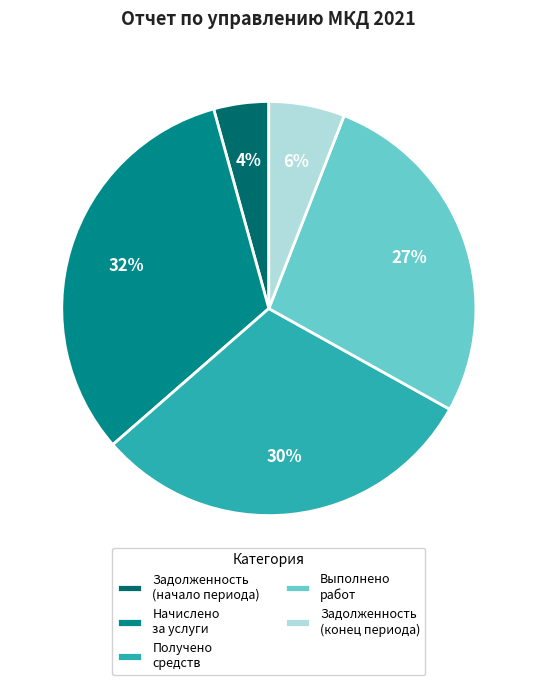

To the nearest percent, what is the difference between the largest and smallest slice percentages?

28%